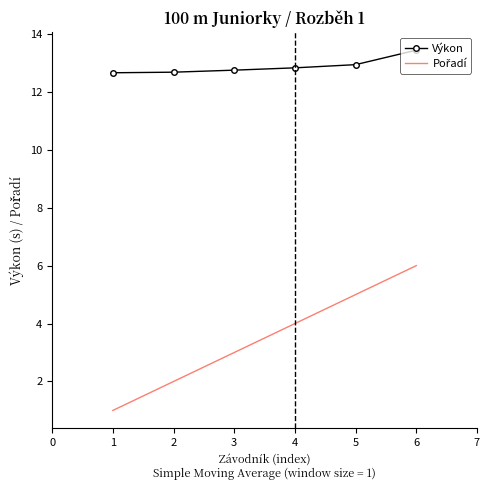

What is the difference between the highest and lowest values at 6?

7.4